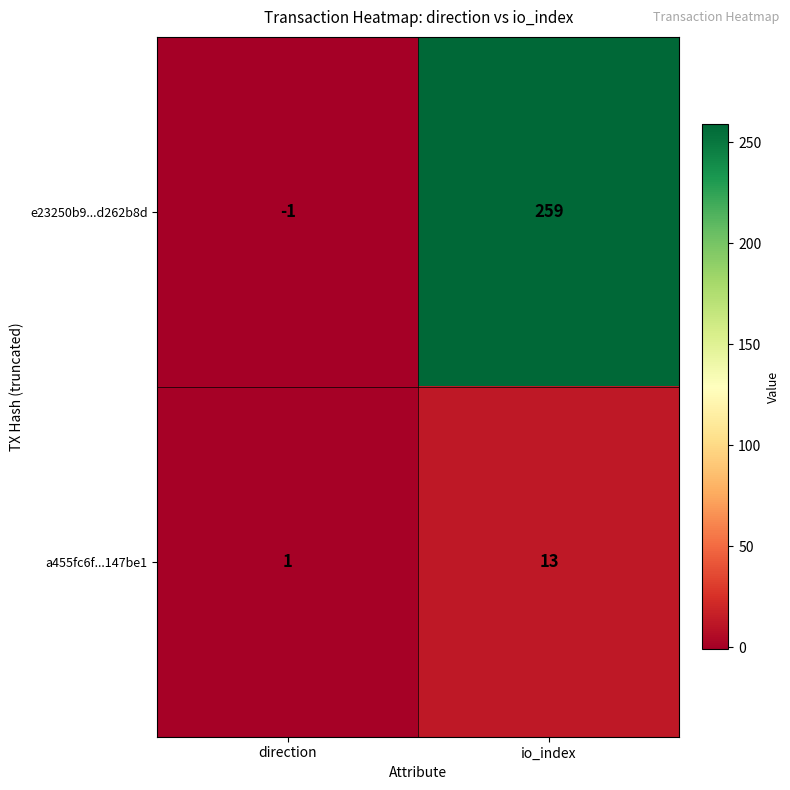

Which series has the widest spread of values?

e23250b9...d262b8d